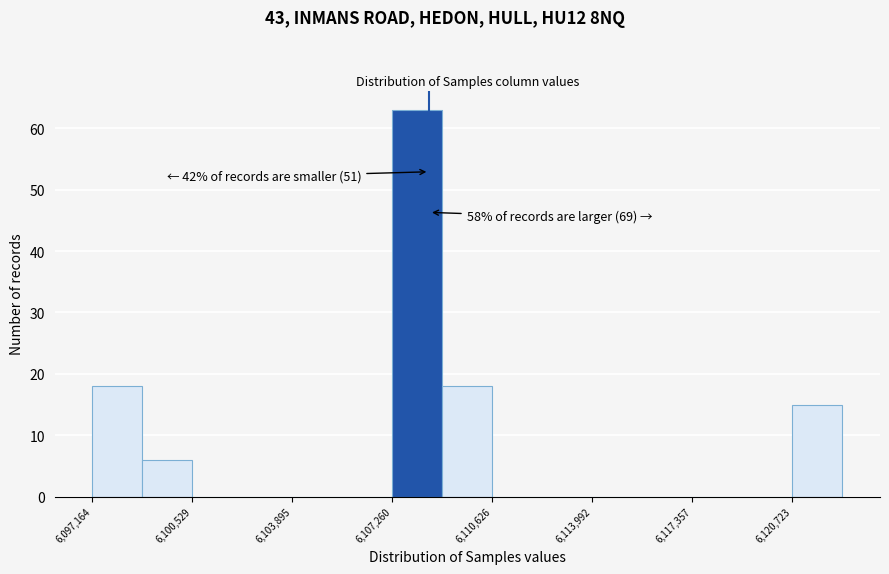

Around what value on the x-axis is the tallest bar? Give the approximate position of its centre, as read against the axis.

6108000